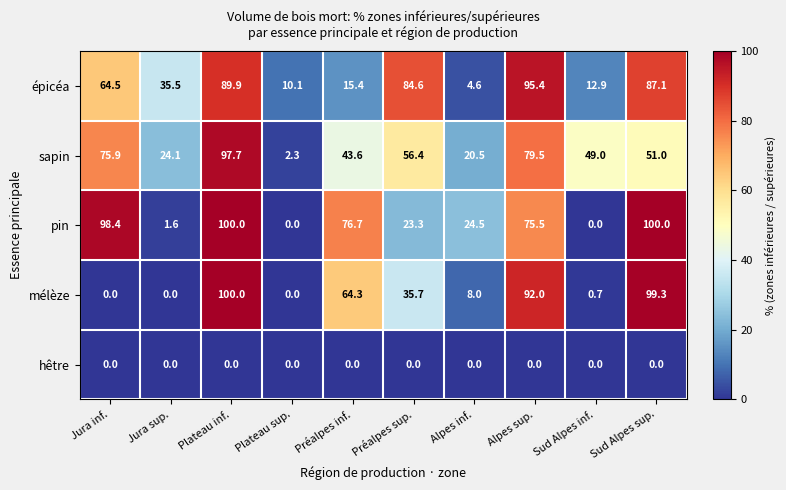

At Préalpes sup., list the series in order from smallest to largest.

hêtre, pin, mélèze, sapin, épicéa